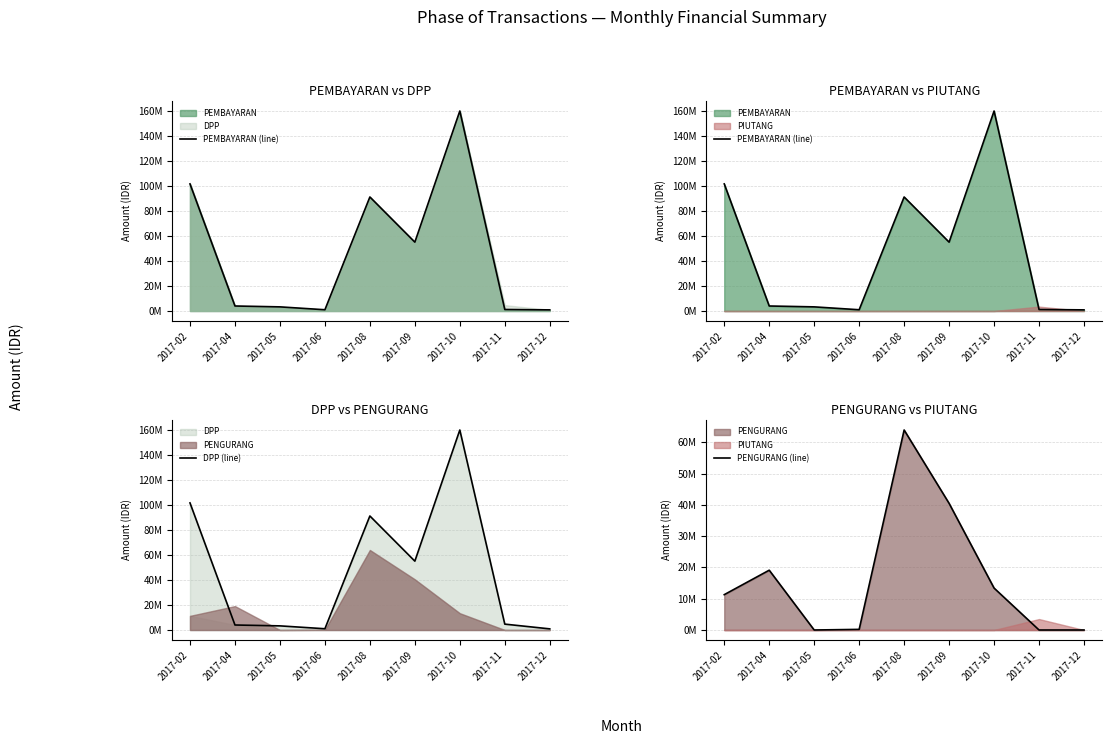

Which series changed the most between 2017-02 and 2017-11?

PEMBAYARAN (line)